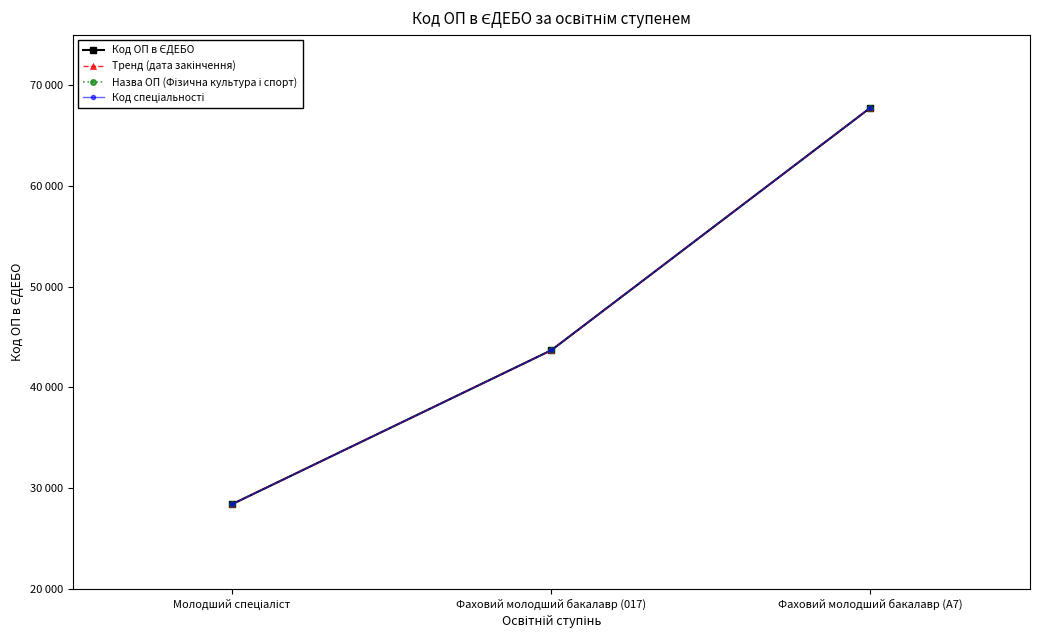

Is this an area chart (filled region under the line)?

No